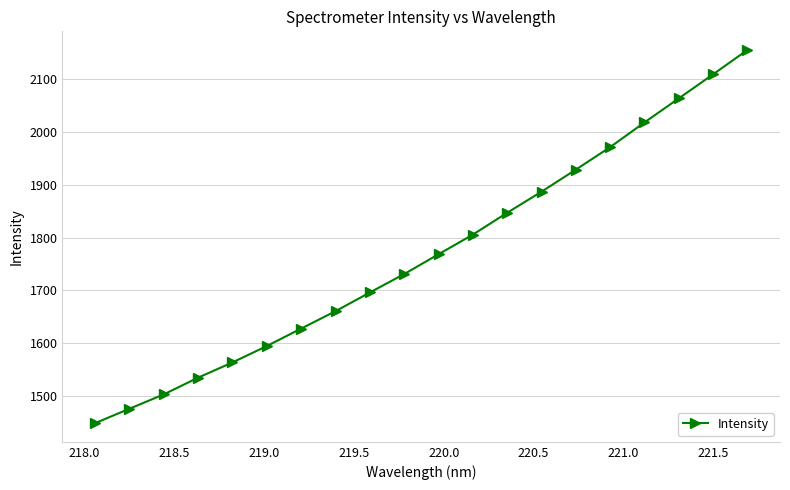

What is the sum of all values?

35387.0